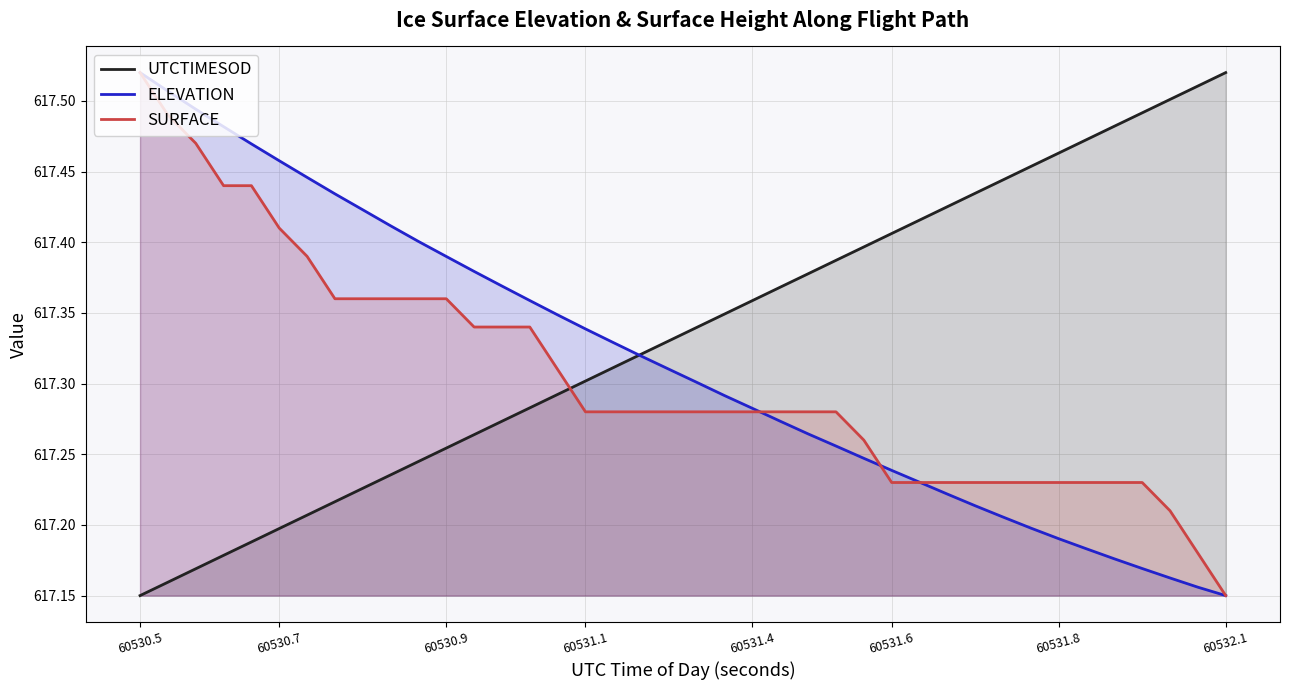

At which label does SURFACE reach its peak?

60530.5